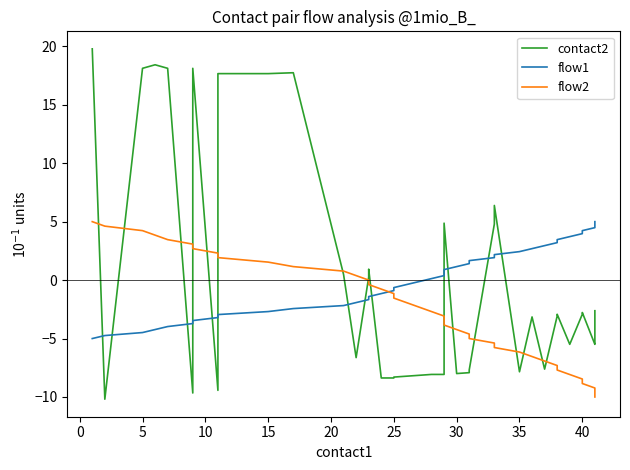

The flow2 series shows -10.1 at 31. True or false?

False